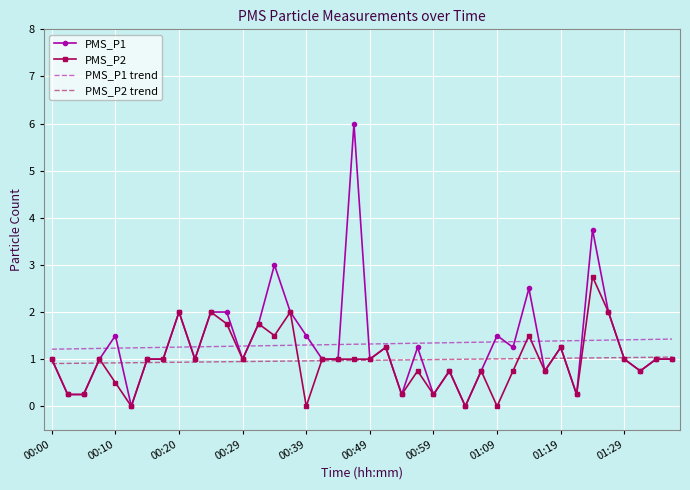

Which series has the largest range (max minus min)?

PMS_P1